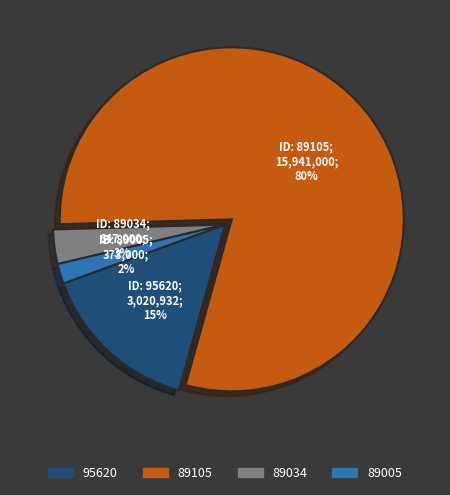

What is the ratio of the value at 89034 to the value at 95620?

0.2